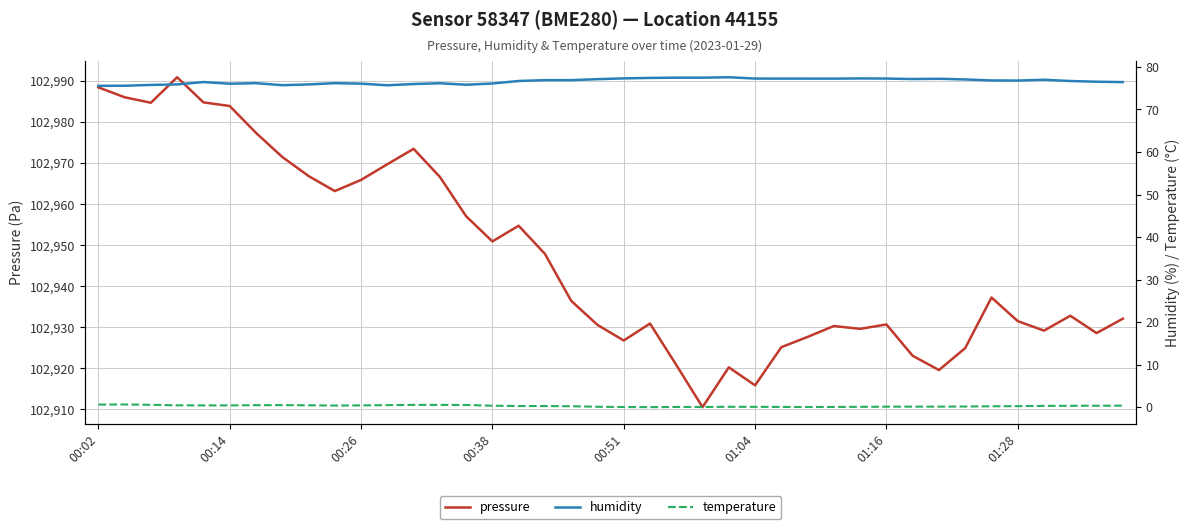

What is the lowest value of the pressure series?

102910.5